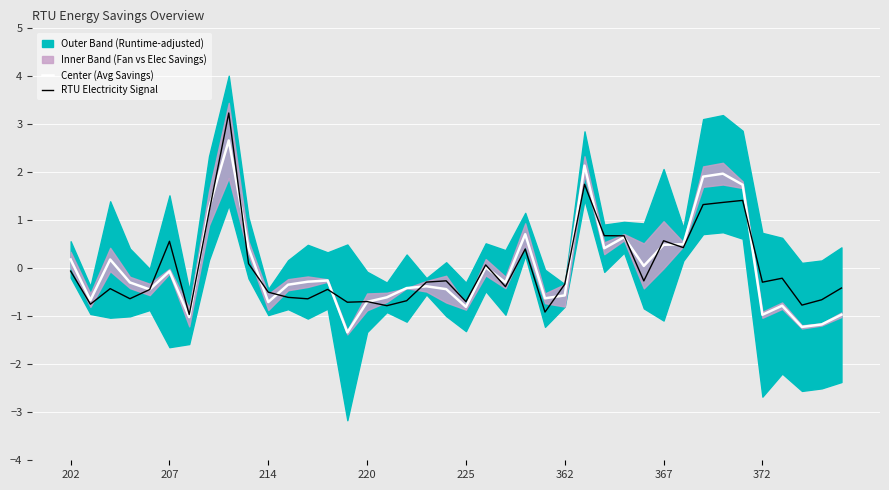

Is it true that RTU Electricity Signal equals -0.1 at 202?

True